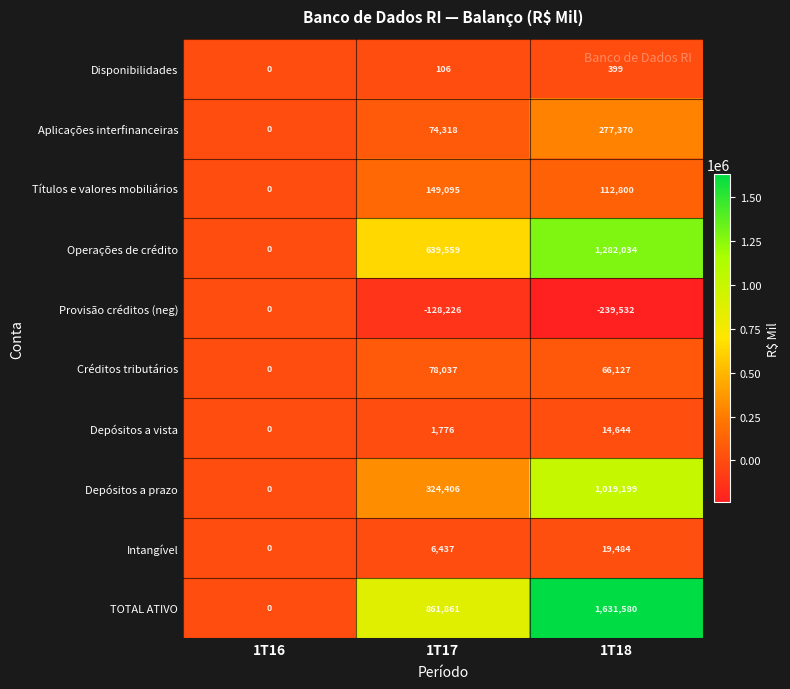

At which category is the sum across all series the highest?

1T18